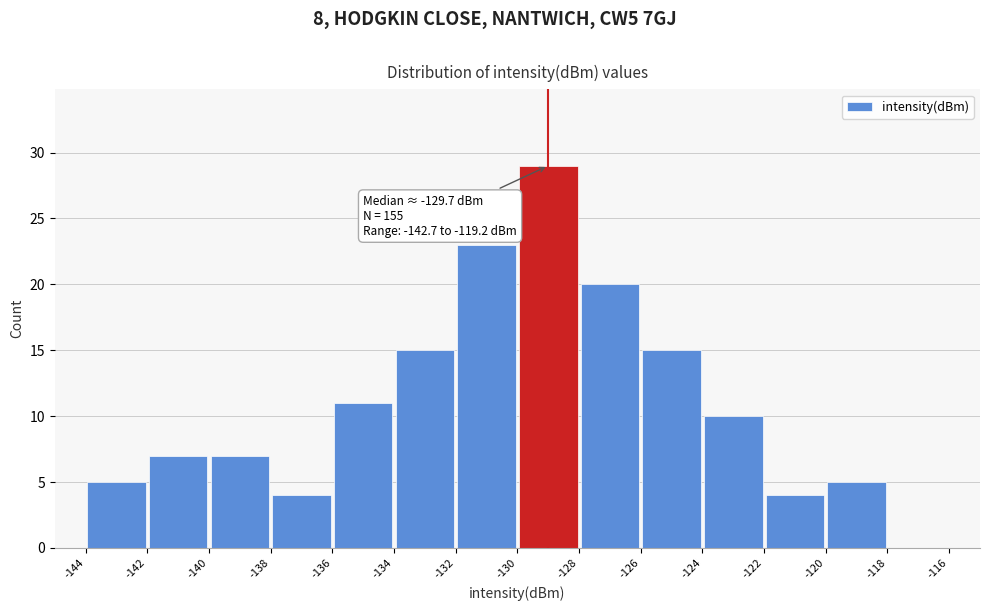

Which range on the x-axis has the tallest bar?

-130 to -128